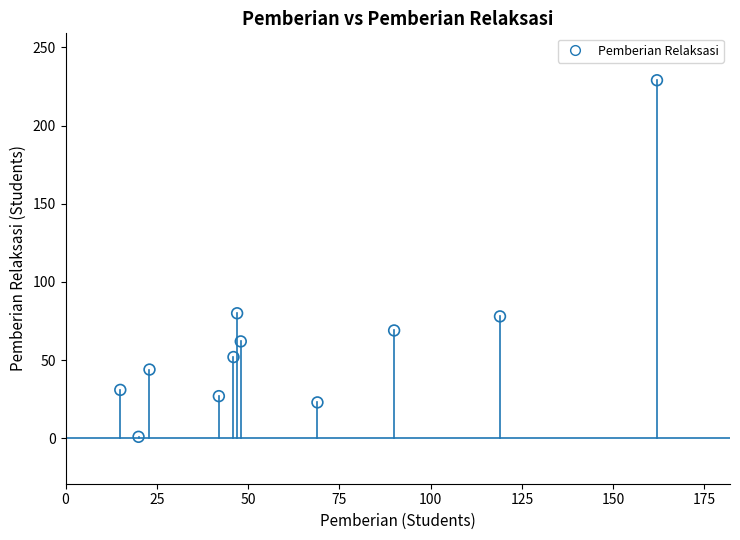

What is the average X value?

62